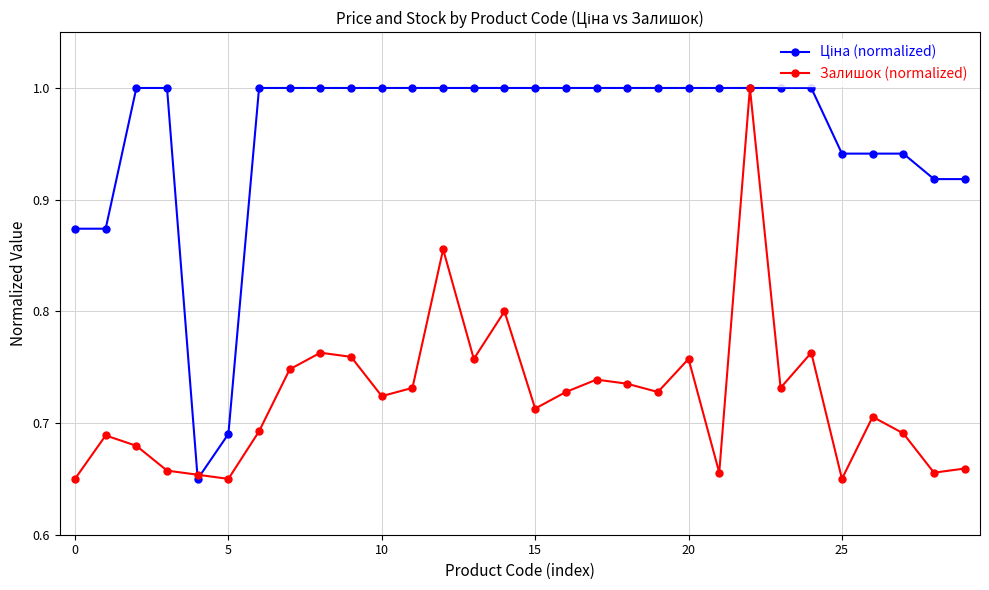

What is the greatest value displayed?

1.0